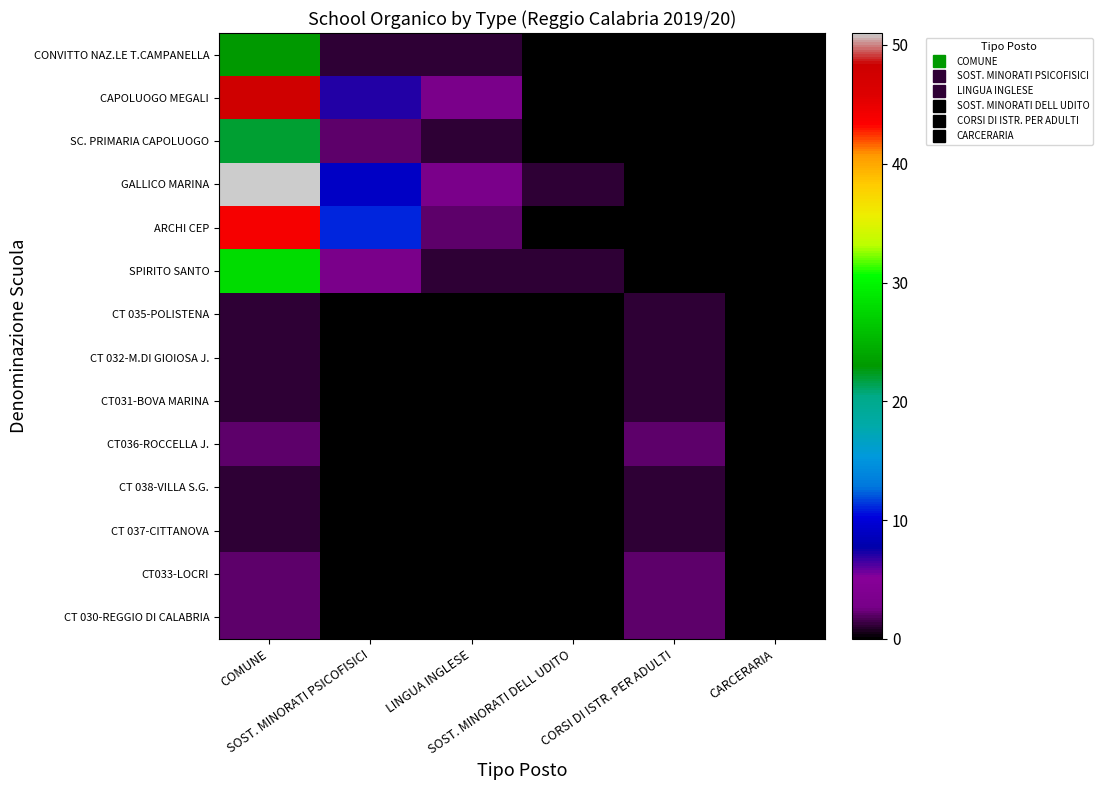

What is the difference between the highest and lowest values at SOST. MINORATI DELL UDITO?

1